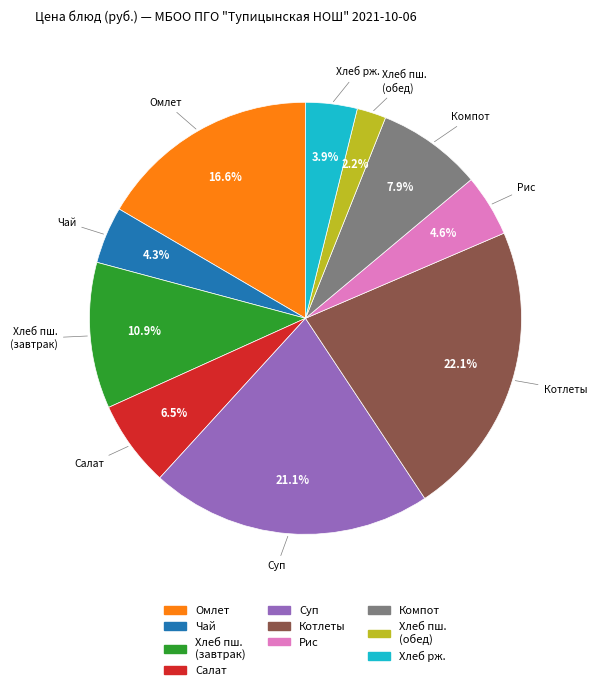

What is the largest slice in the pie chart?

Котлеты